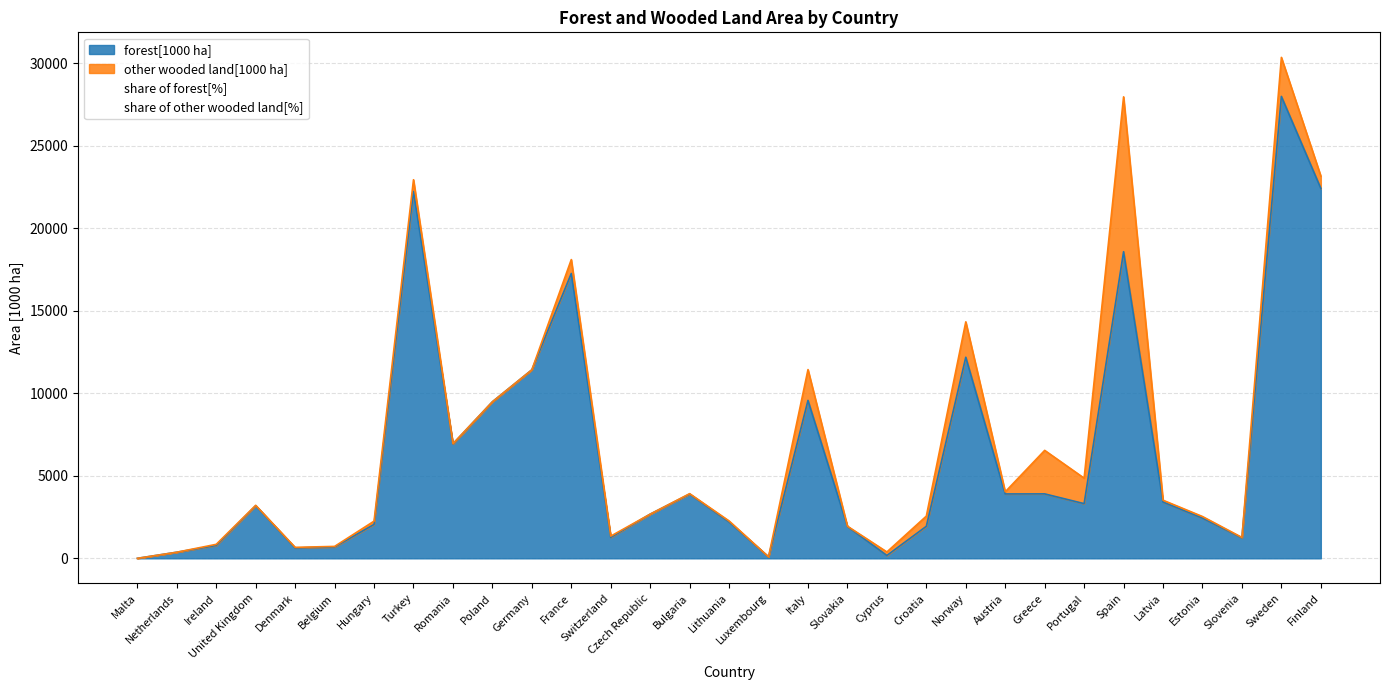

At how many categories does at least one series exceed 3625?

13